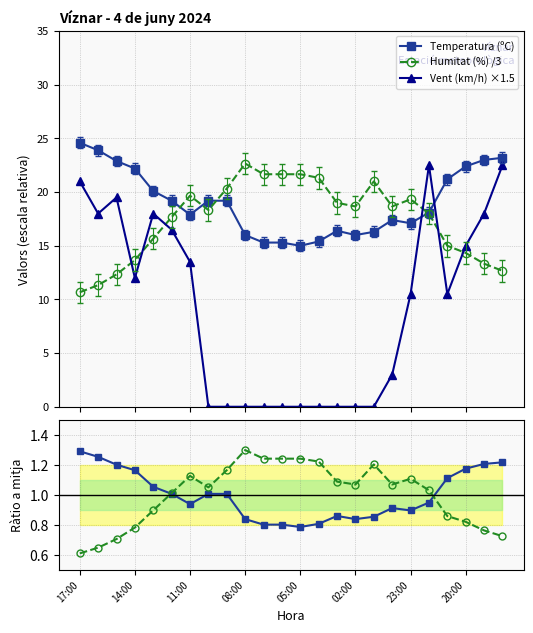

Where does the Temperatura (ºC) series first go above 19?

17:00